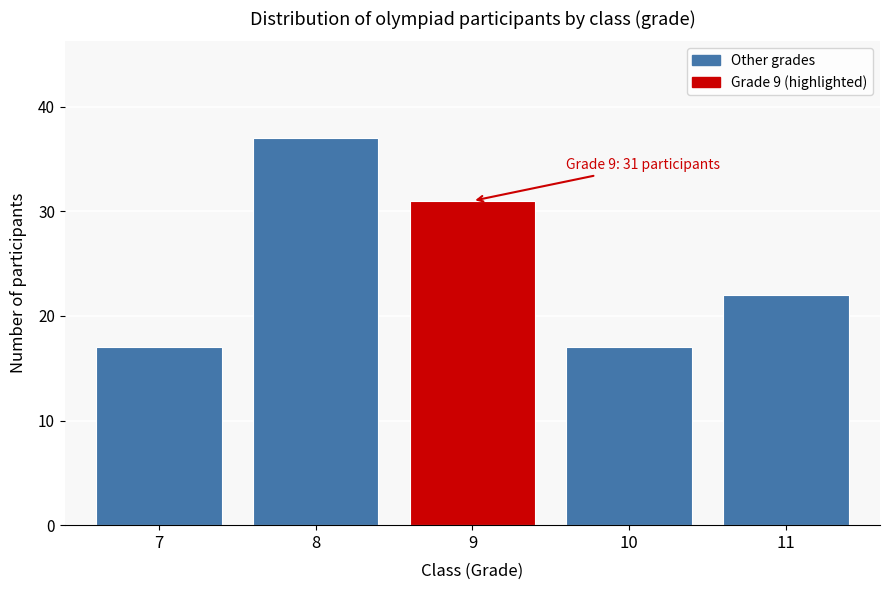

Which range on the x-axis has the tallest bar?

7.5 to 8.5